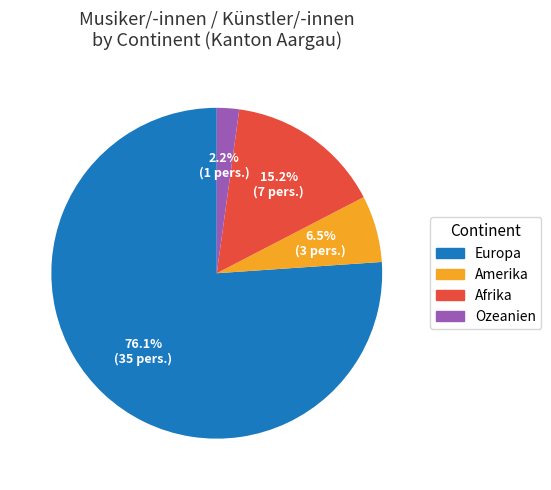

Is there any slice that represents more than half of the pie?

Yes